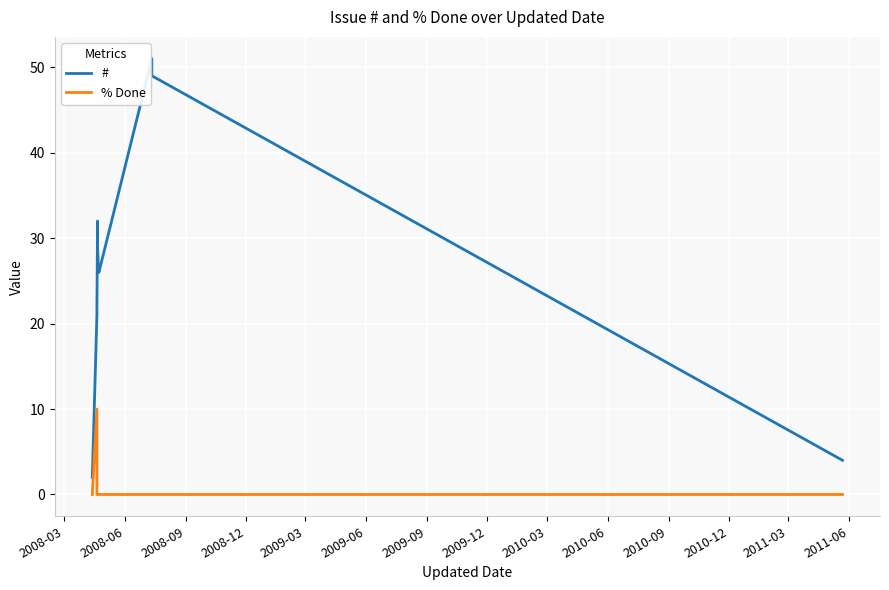

Between 2008-12 and 2010-03, which series saw the biggest shift?

#